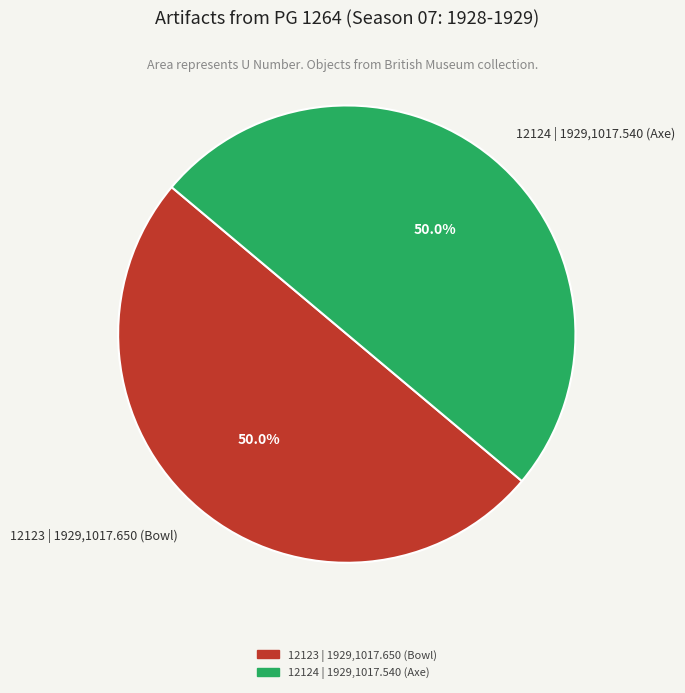

Count the number of slices in the pie.

2